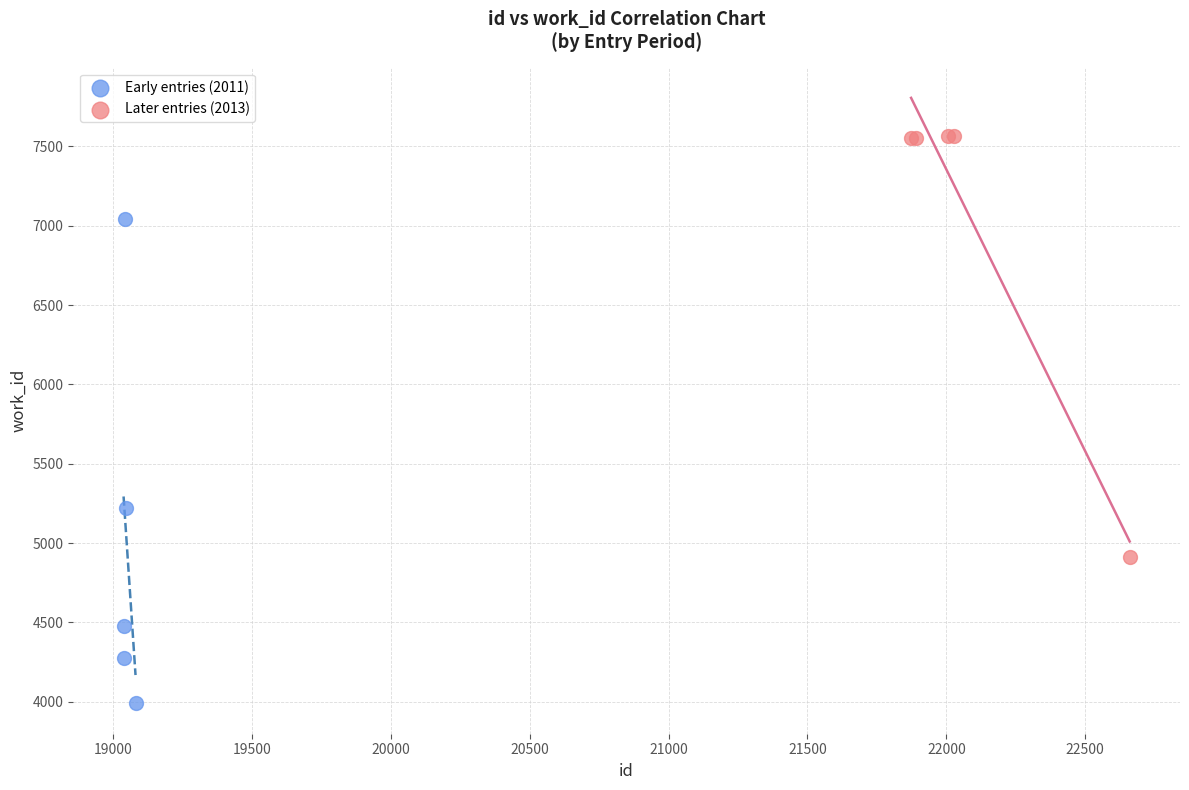

Which series contains the lowest Y value?

Early entries (2011)